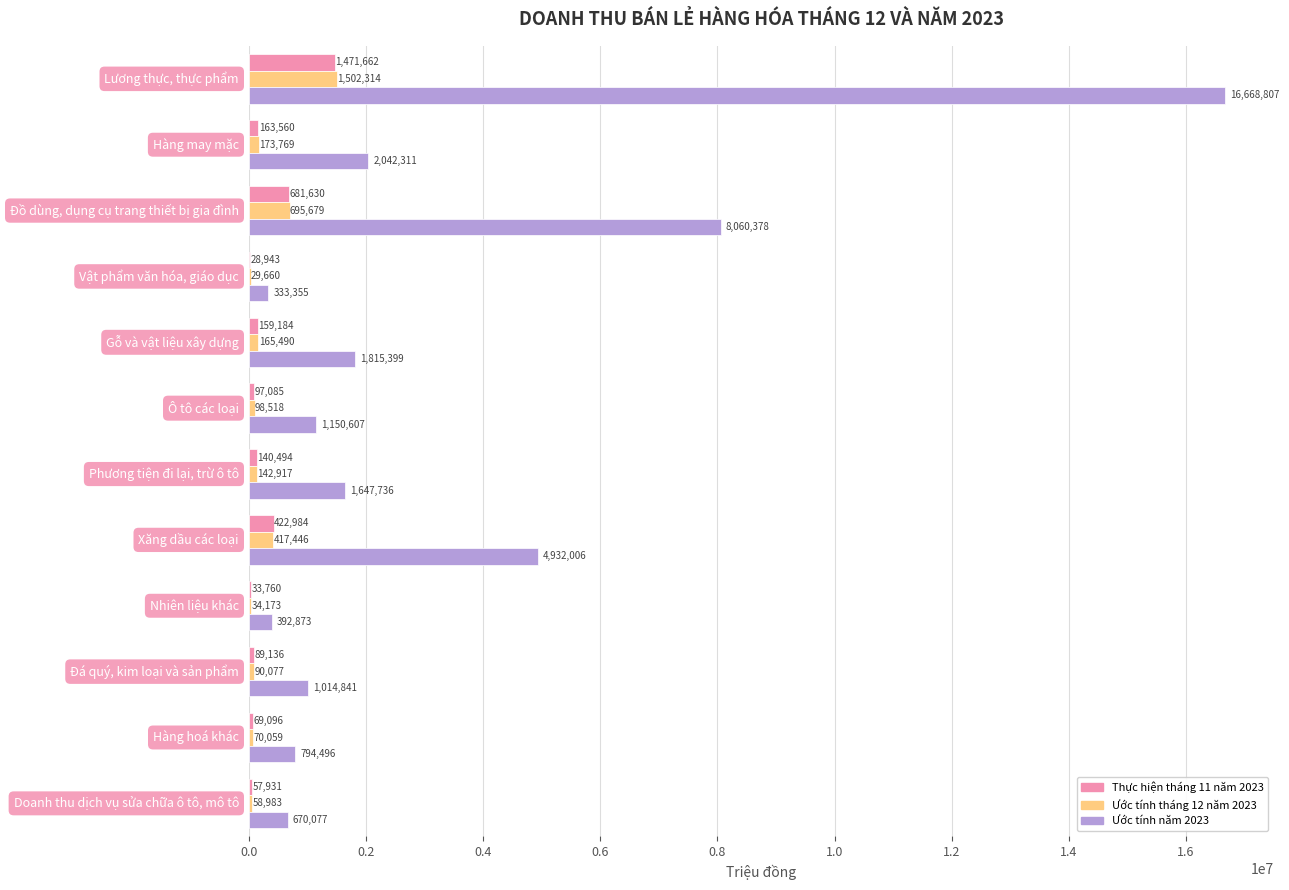

Which series has the largest total across all categories?

Ước tính năm 2023